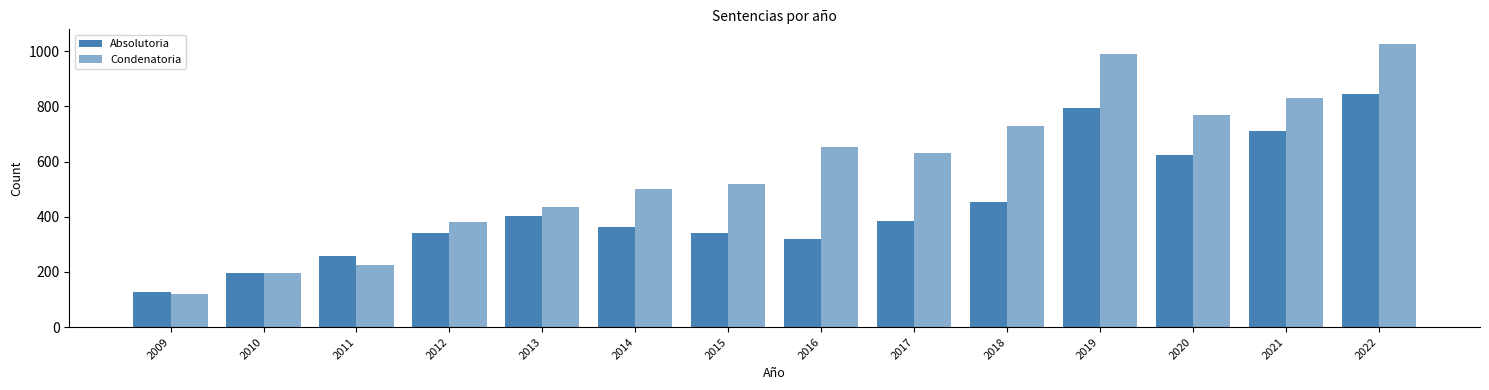

How many bars are there in each group?

2